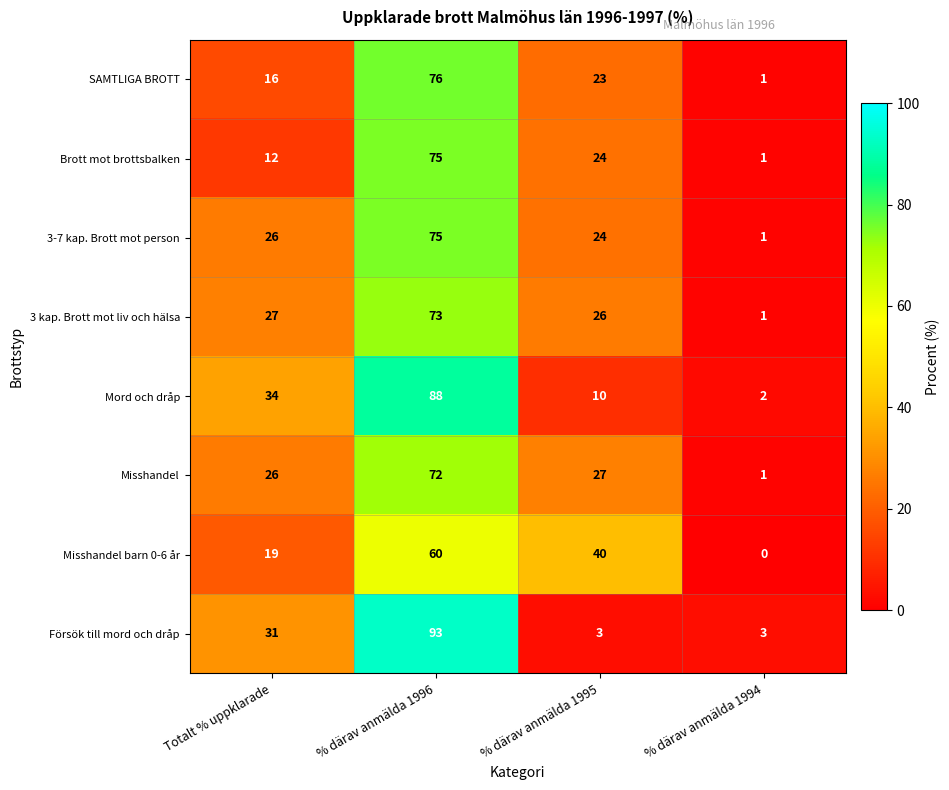

The 3 kap. Brott mot liv och hälsa series shows 49 at % därav anmälda 1996. True or false?

False